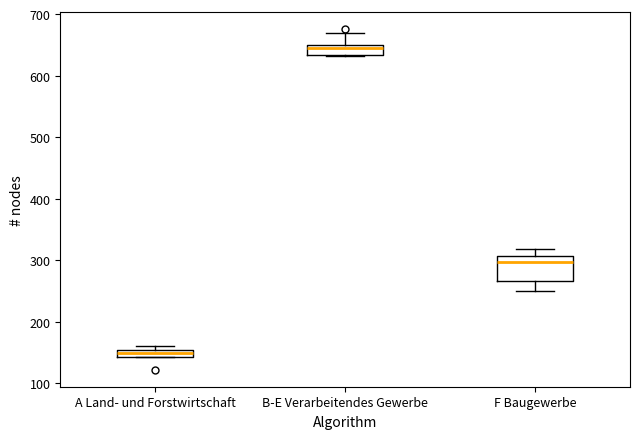

Comparing the boxes themselves (not the whiskers), which one is the tallest?

F Baugewerbe